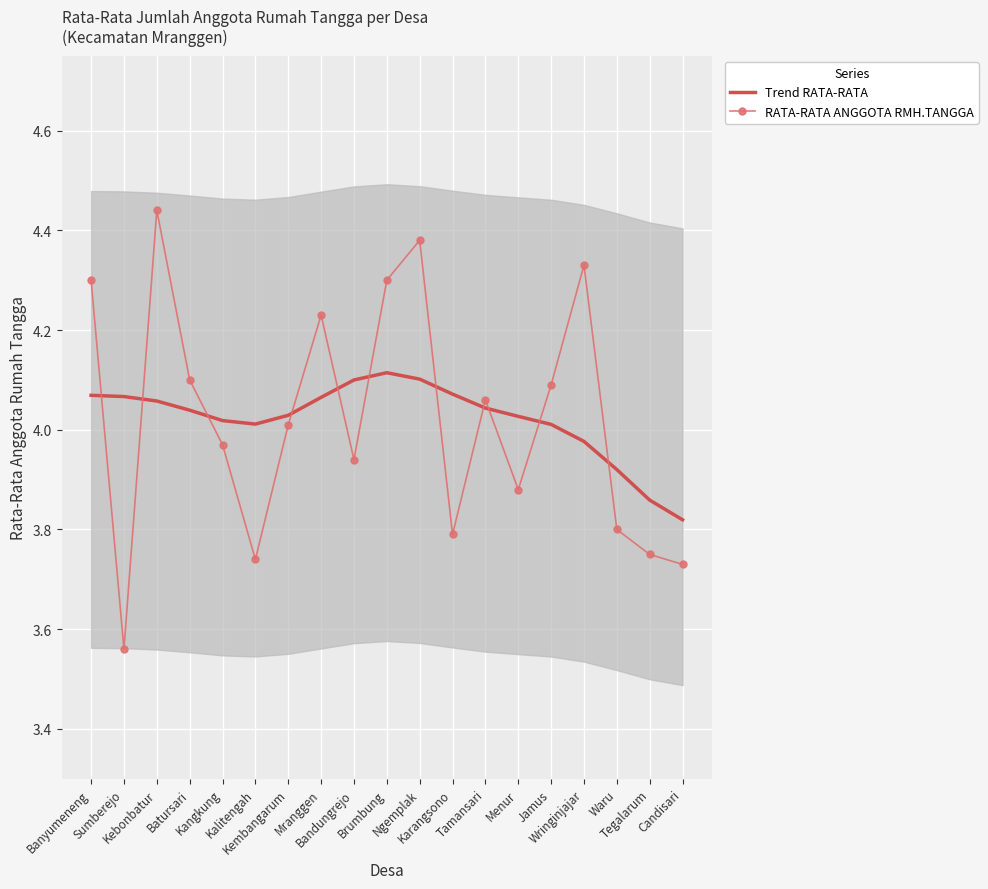

Where does the Trend RATA-RATA series first go above 4?

Banyumeneng